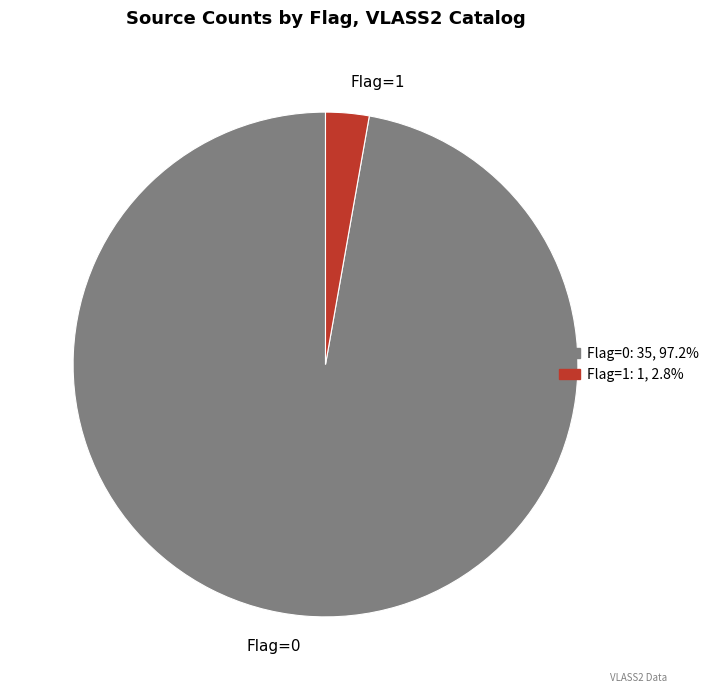

How many slices are in this pie chart?

2